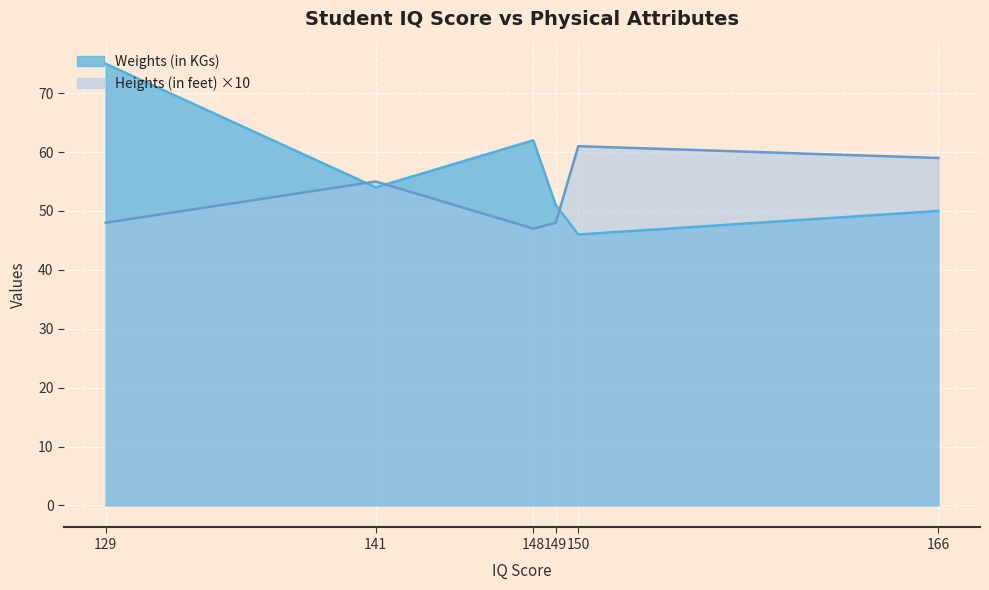

Rank the categories by Heights (in feet) value from lowest to highest.

148, 129, 149, 141, 166, 150